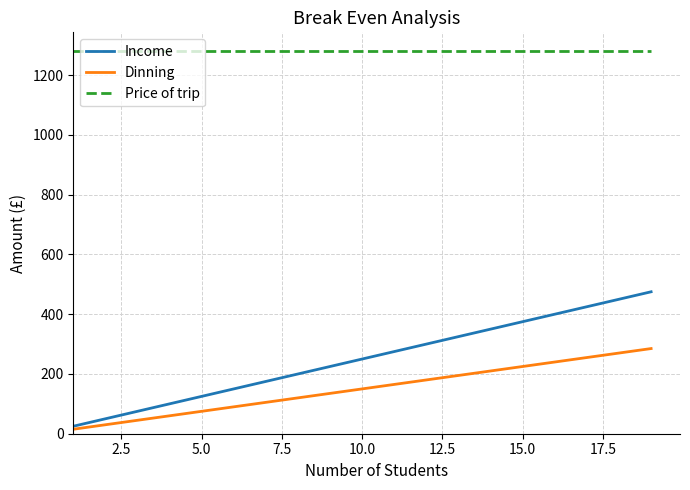

What is the difference between the maximum and minimum values in the Dinning series?

270